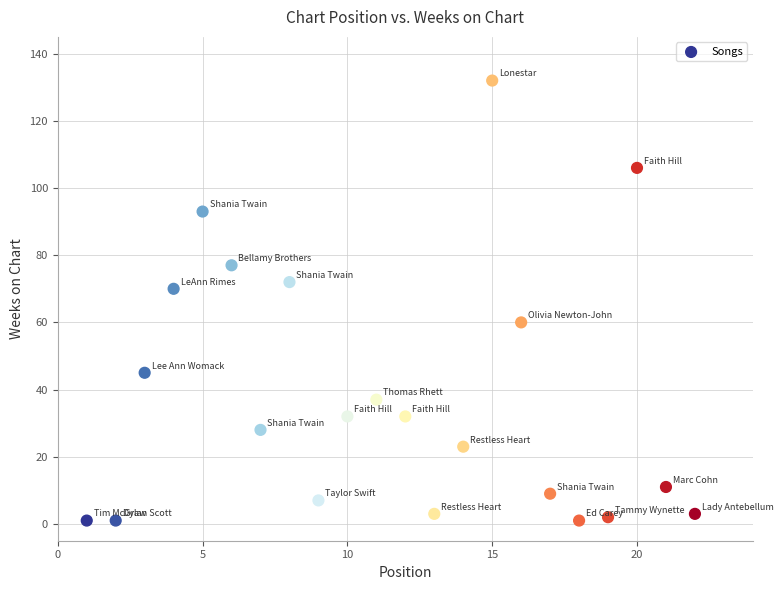

What is the range of Y values (max minus min)?

131